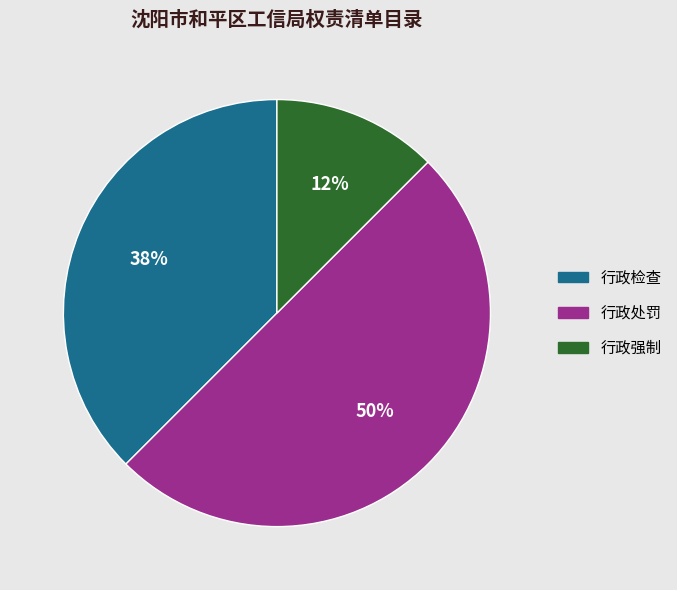

Count the number of slices in the pie.

3